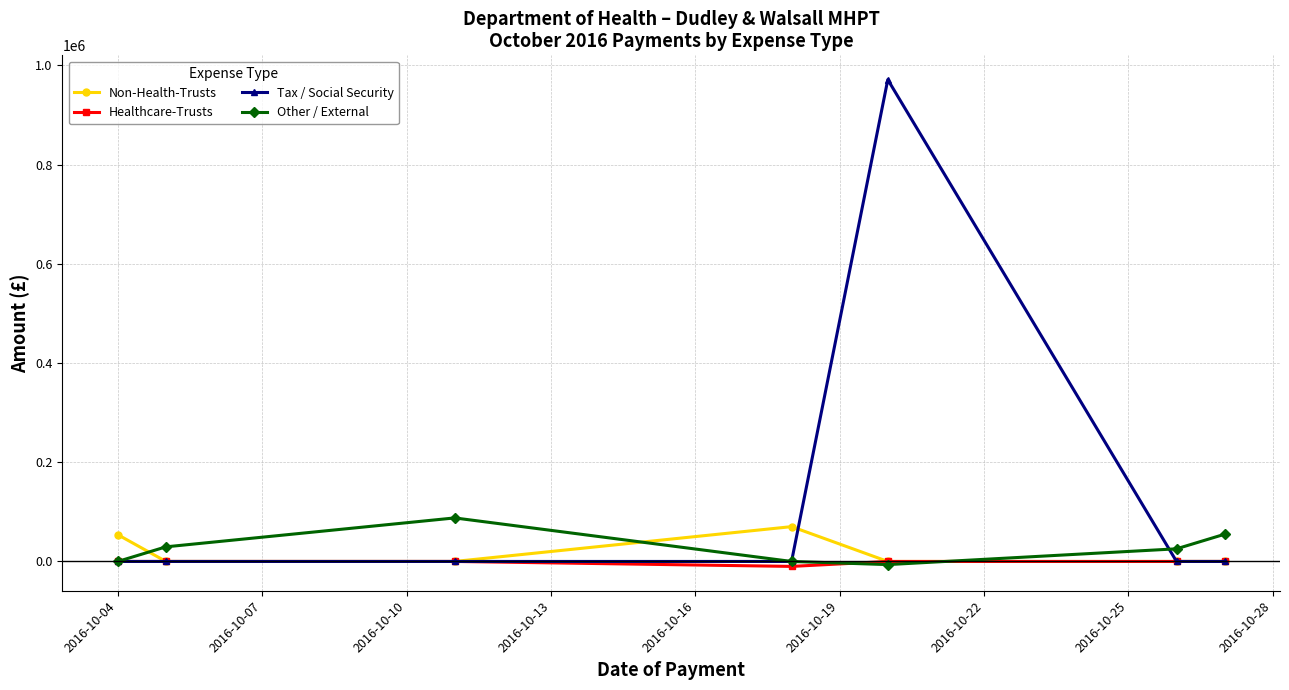

What is the maximum value shown in the chart?

971097.5